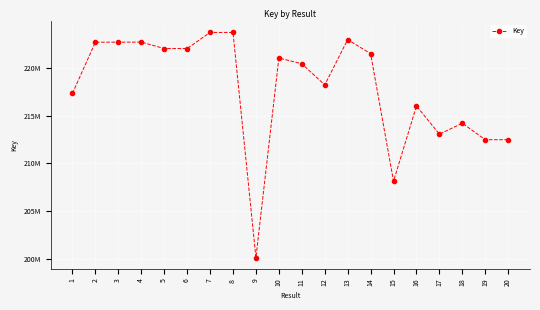

At which label is the value closest to 211938285?

19